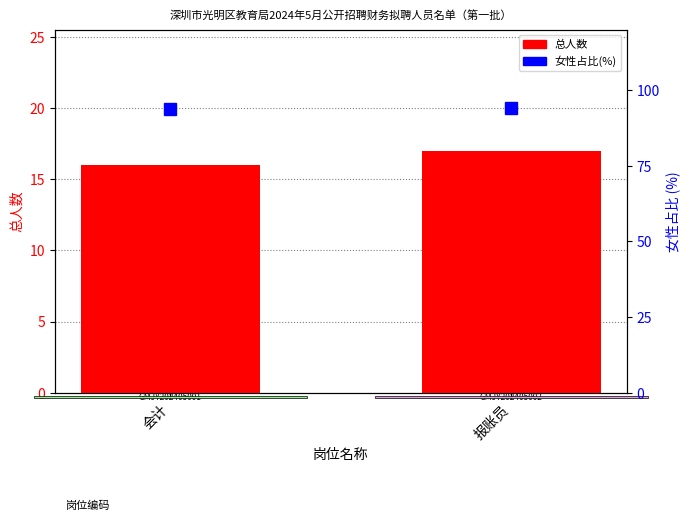

Is the value of 女性占比(%) at 会计 greater than the value of 总人数 at 报账员?

Yes